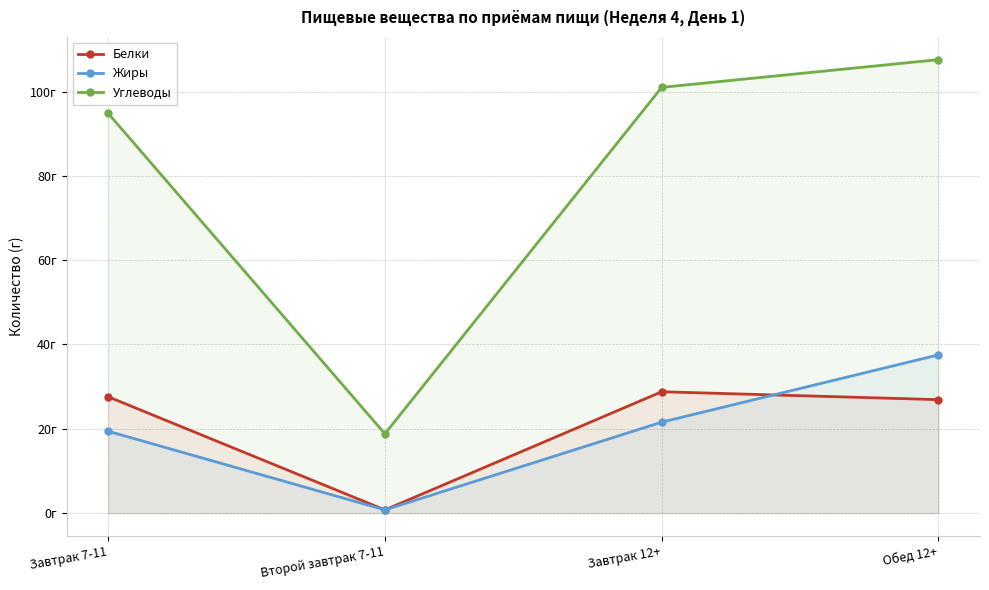

Does the chart have visible grid lines?

Yes